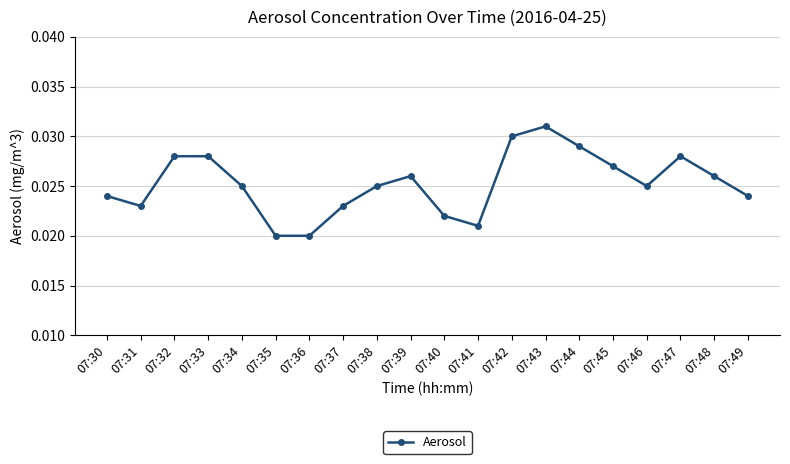

True or false: there are more than 2 points higher than both neighbors.

True